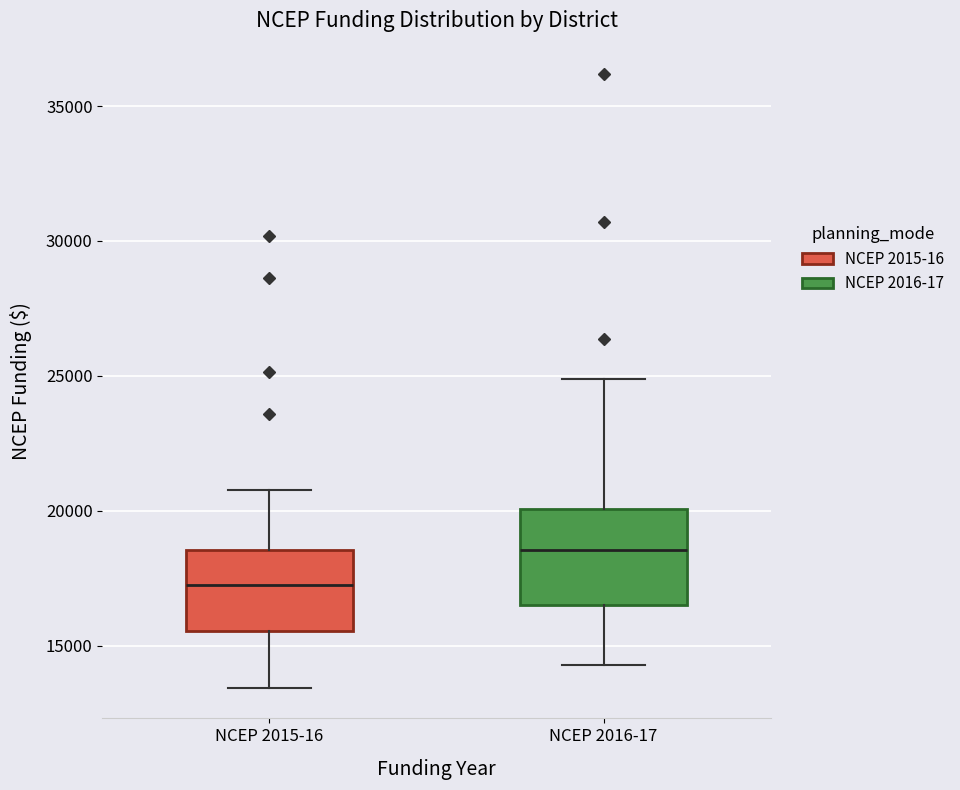

Reading left to right, transcribe this box plot: for each box, give where its median line is, the range the box spans, and where its two whiskers end, as read against the y-axis. The values are not printed on the chart, so give them approximately, as read against the axis.

NCEP 2015-16: median 17000, box 15500 to 18500, whiskers 13500 to 21000
NCEP 2016-17: median 18500, box 16500 to 20000, whiskers 14500 to 25000